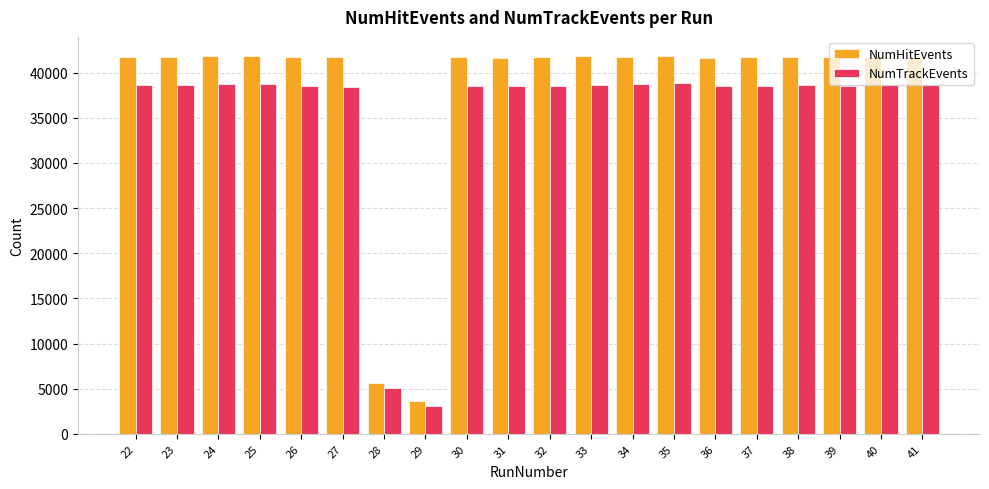

What is the approximate value of NumHitEvents at 39?

41761